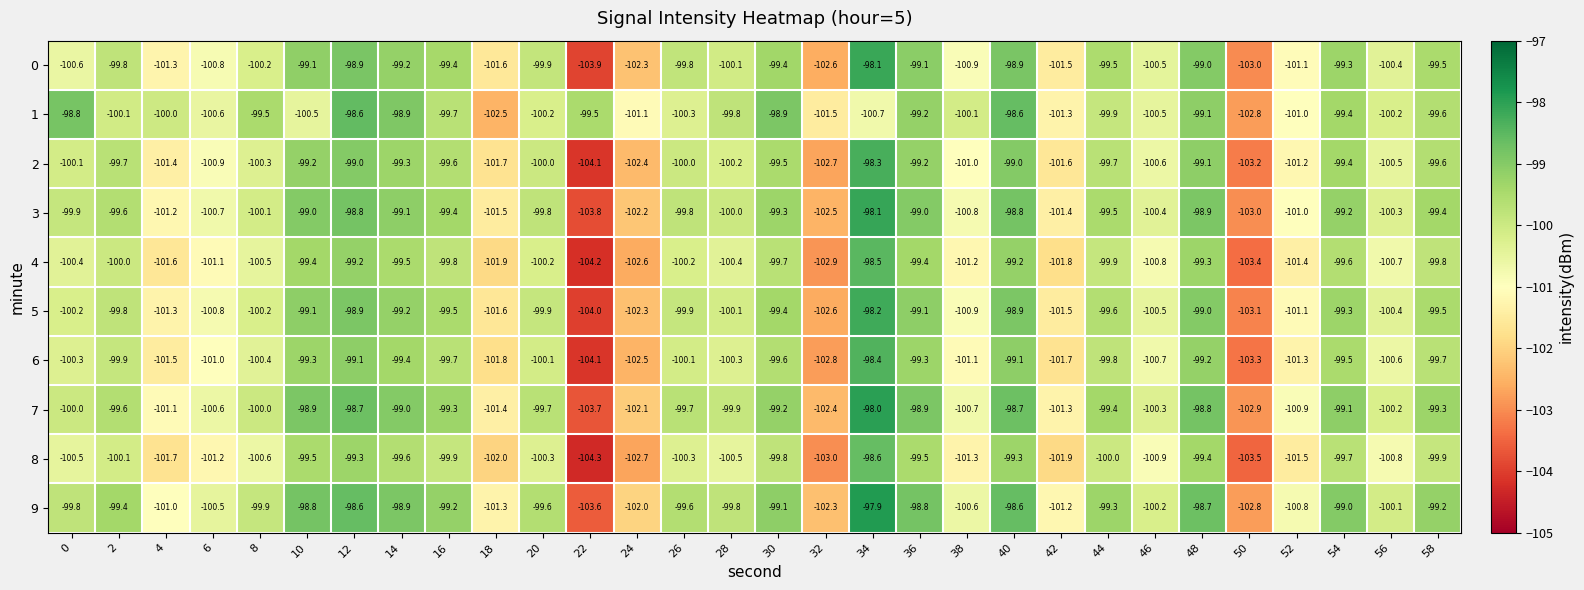

What is the difference between the highest and lowest values at 6?

0.7